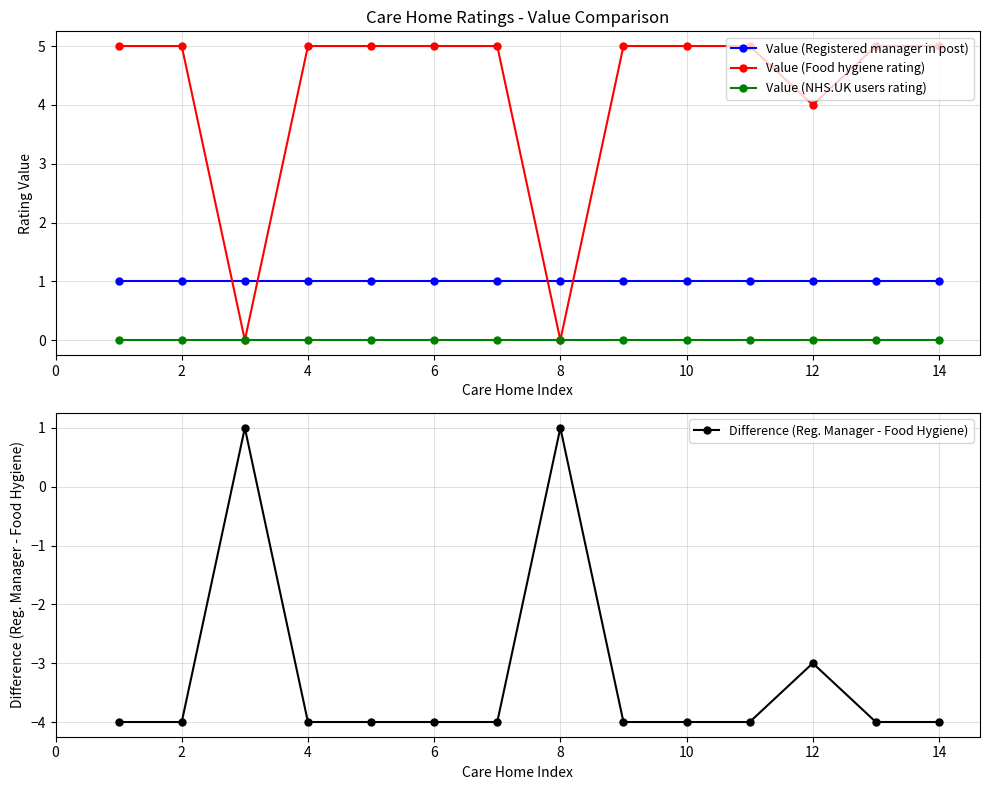

After their last crossing, which series has the higher values: Value (Registered manager in post) or Value (Food hygiene rating)?

Value (Food hygiene rating)